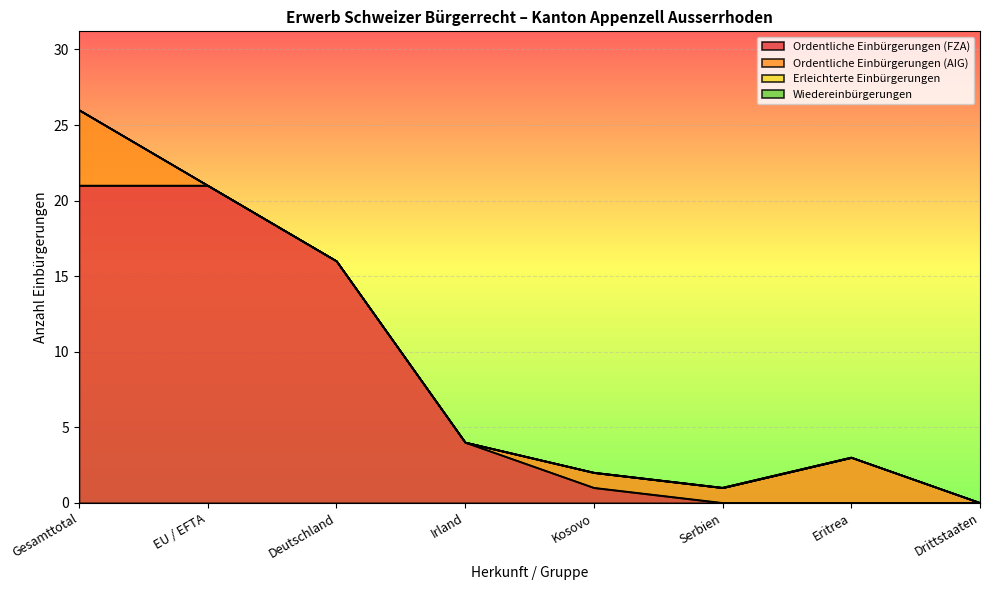

True or false: Ordentliche Einbürgerungen (FZA) and Wiedereinbürgerungen intersect in this chart.

False